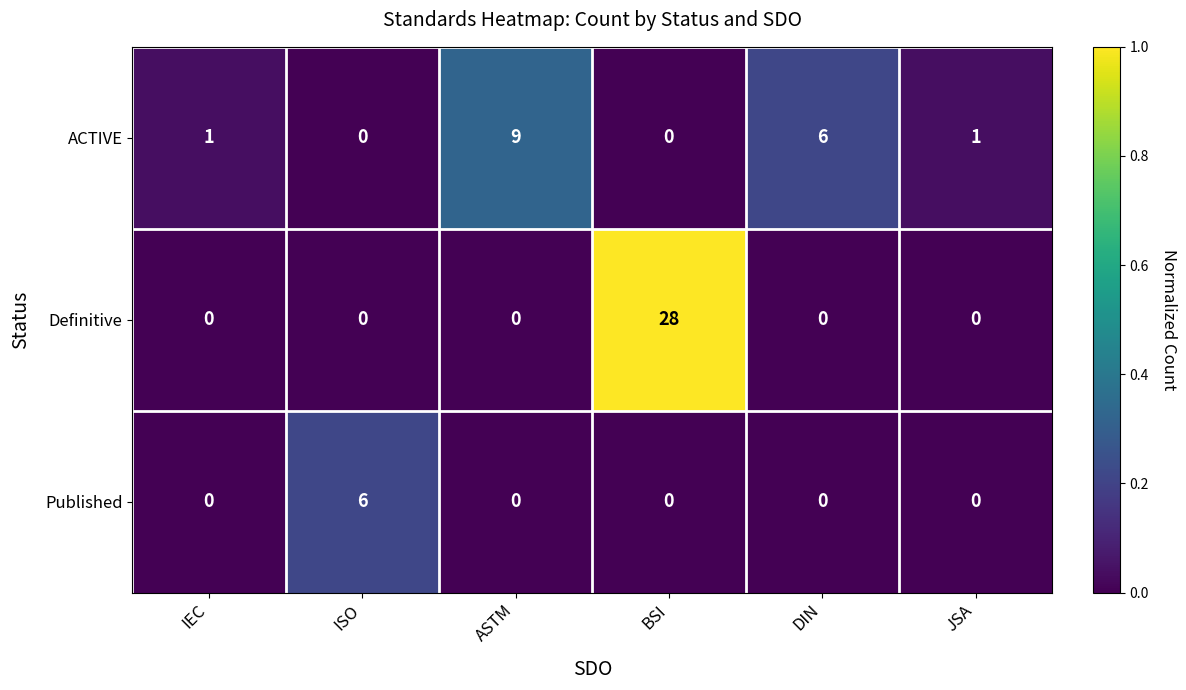

Reading left to right, what are all the values shown in this chart?

ACTIVE: IEC=1	ISO=0	ASTM=9	BSI=0	DIN=6	JSA=1
Definitive: IEC=0	ISO=0	ASTM=0	BSI=28	DIN=0	JSA=0
Published: IEC=0	ISO=6	ASTM=0	BSI=0	DIN=0	JSA=0